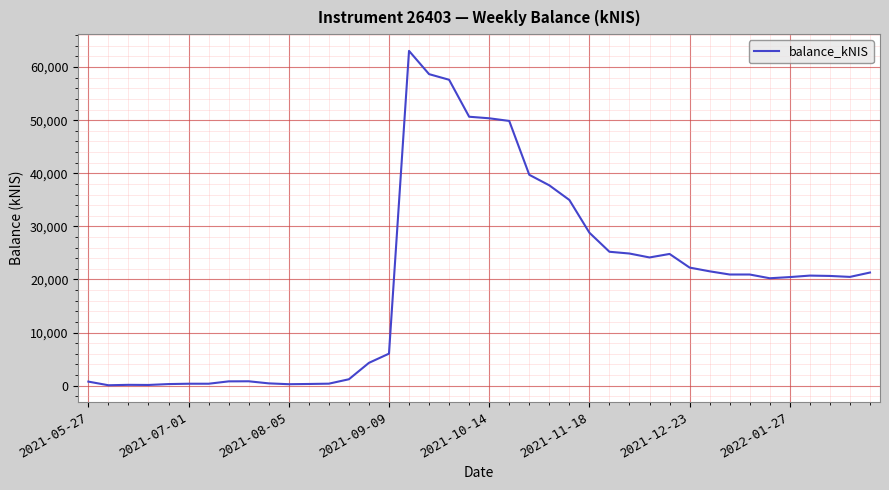

What is the greatest value displayed?

63041.3